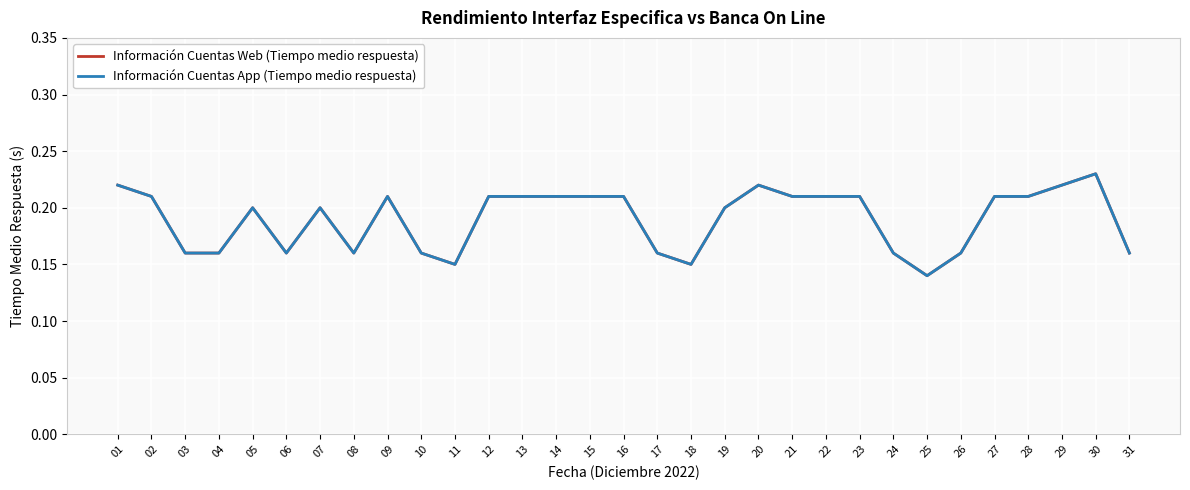

The Información Cuentas Web (Tiempo medio respuesta) series shows 0.3 at 22. True or false?

False